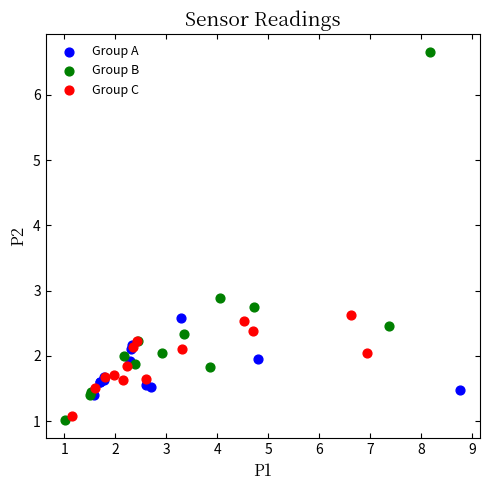

What are all the series names shown in the legend?

Group A, Group B, Group C